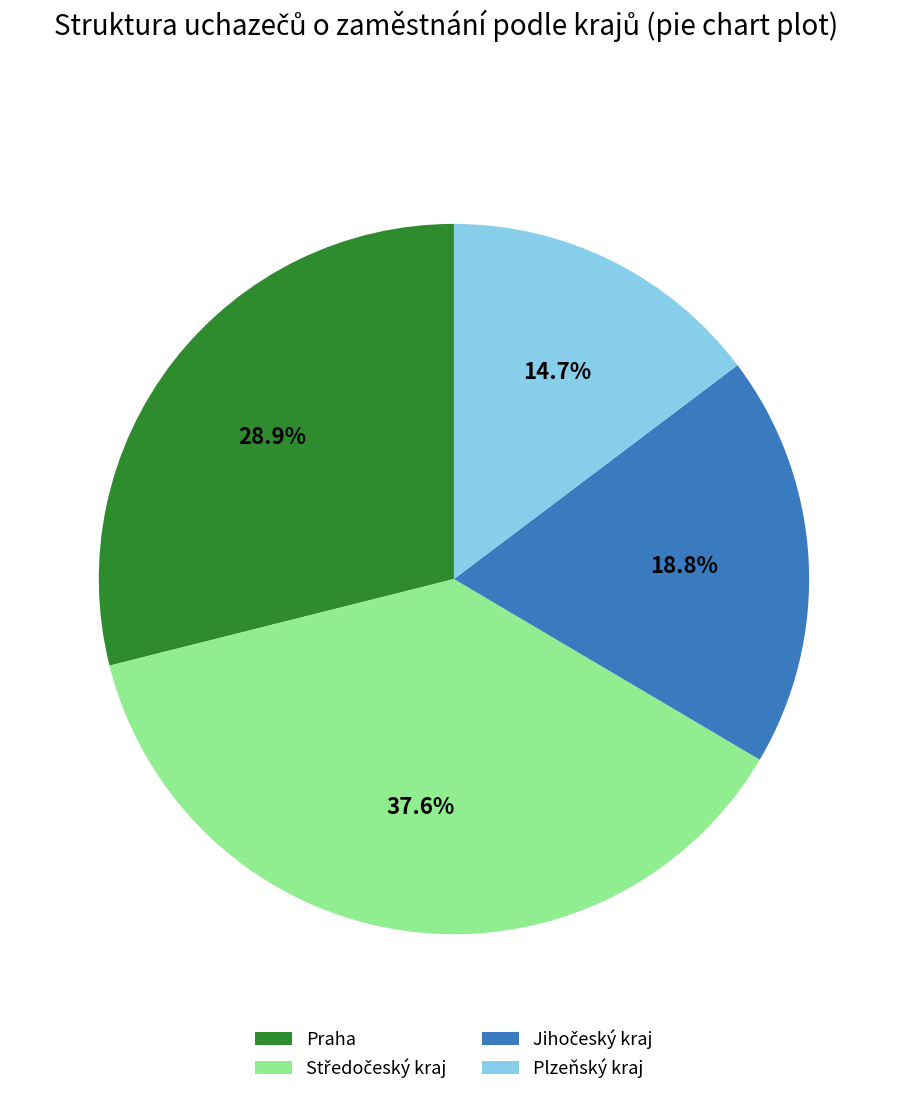

What is the smallest slice in the pie chart?

Plzeňský kraj